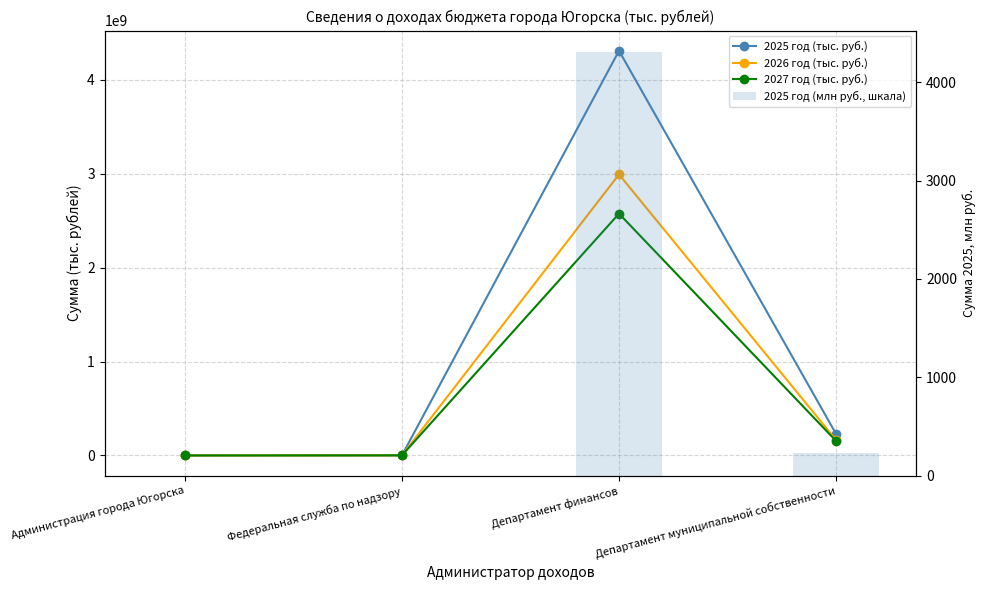

What is the label of the 4th bar from the right?

Администрация города Югорска